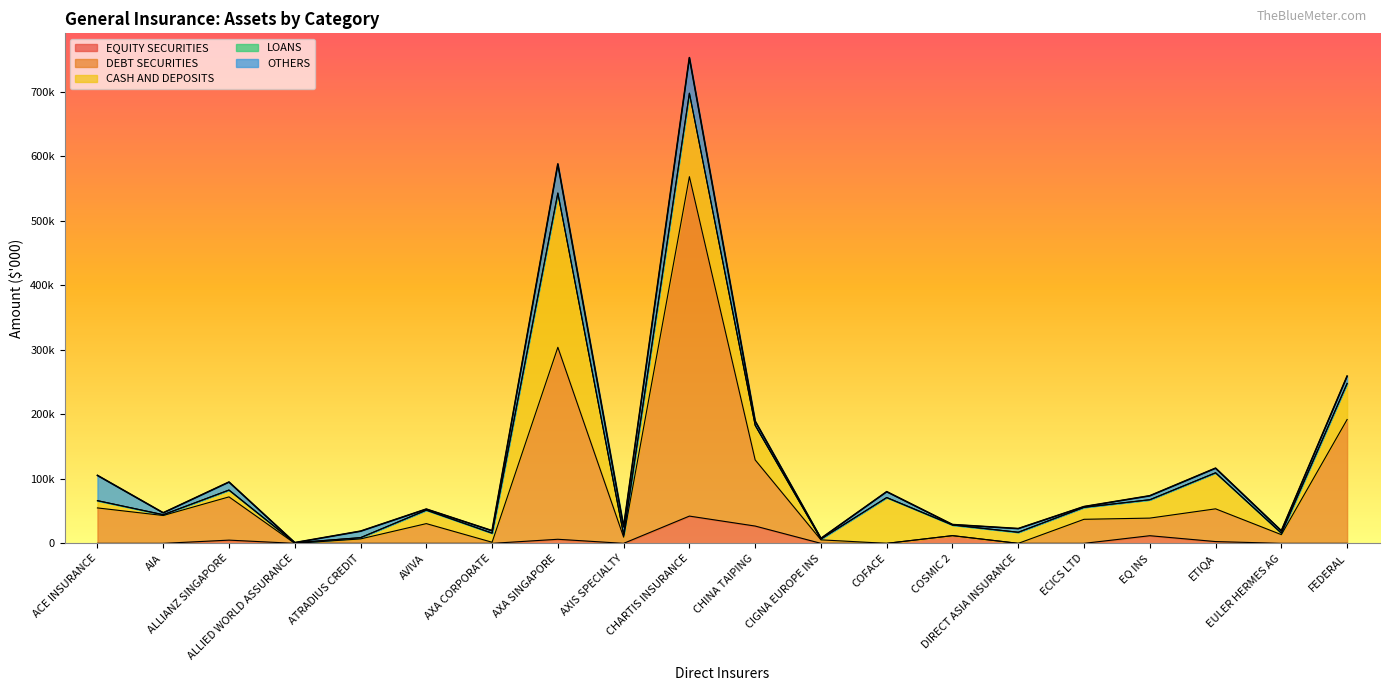

What is the difference between the second highest and second lowest values in the EQUITY SECURITIES series?

26808.4